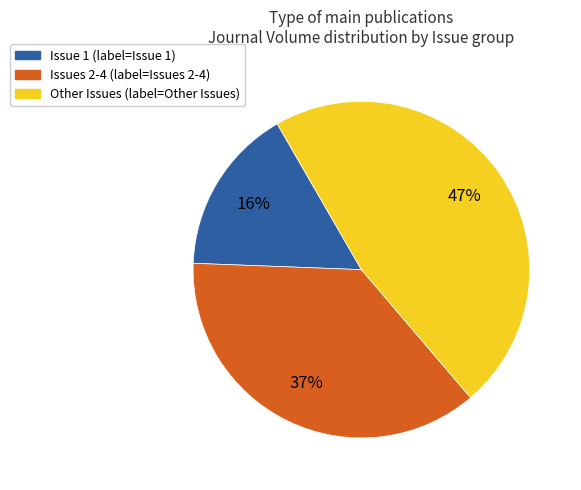

Is there any slice that represents more than half of the pie?

No